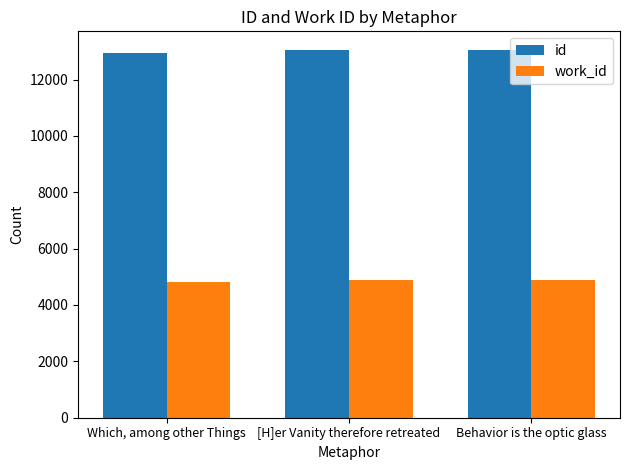

Which series has the largest total across all categories?

id